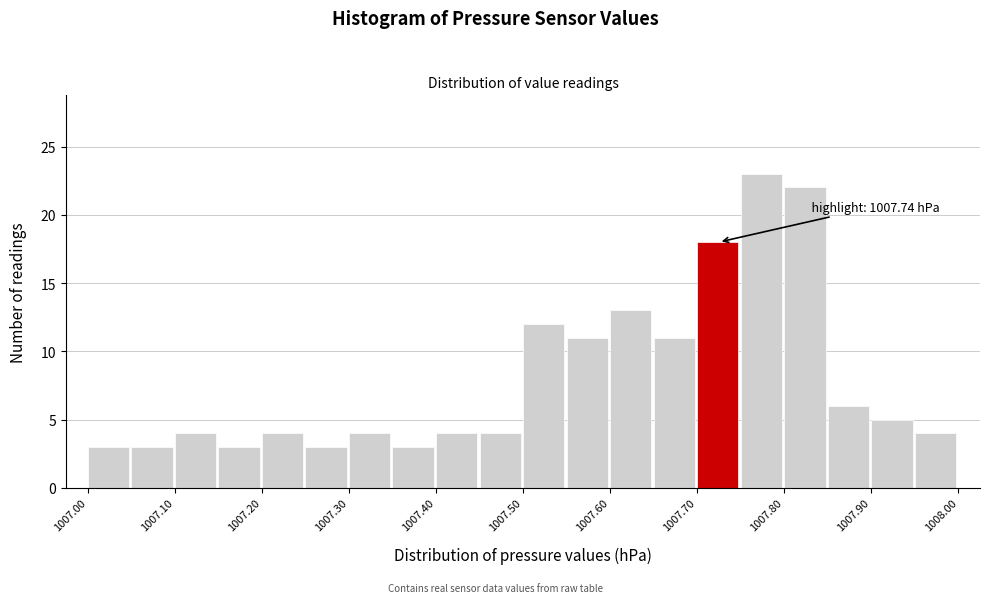

Which range on the x-axis has the tallest bar?

1007.75 to 1007.80